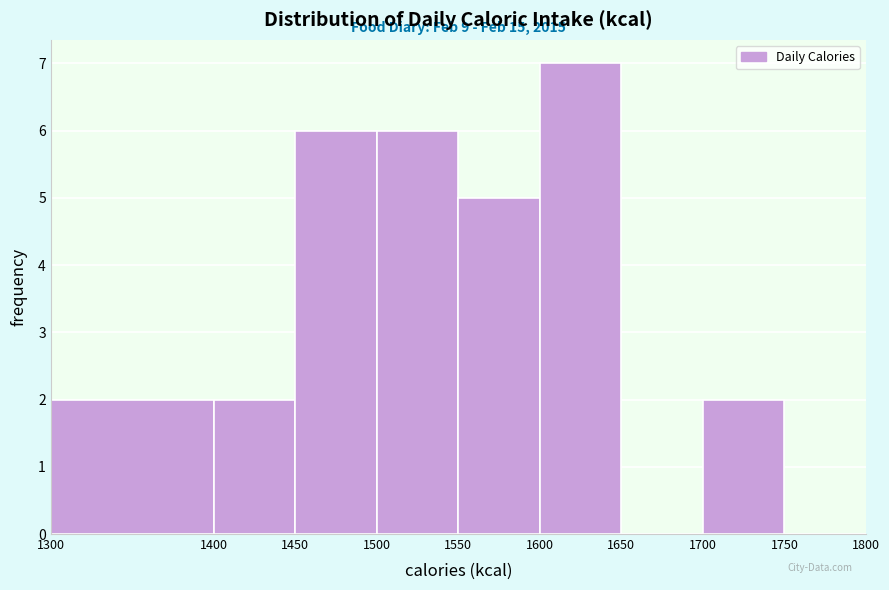

Over which range of the x-axis is the bar tallest?

1600 to 1650